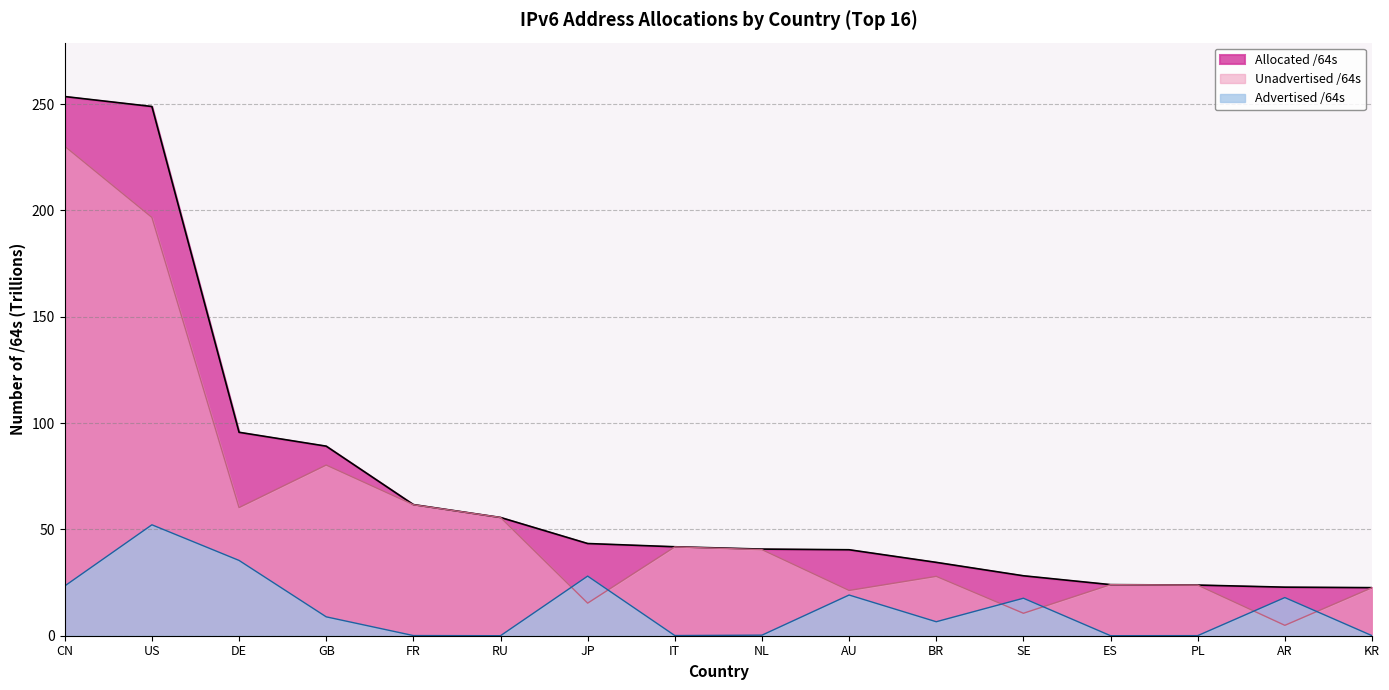

The Allocated /64s series shows 40.7 at NL. True or false?

True